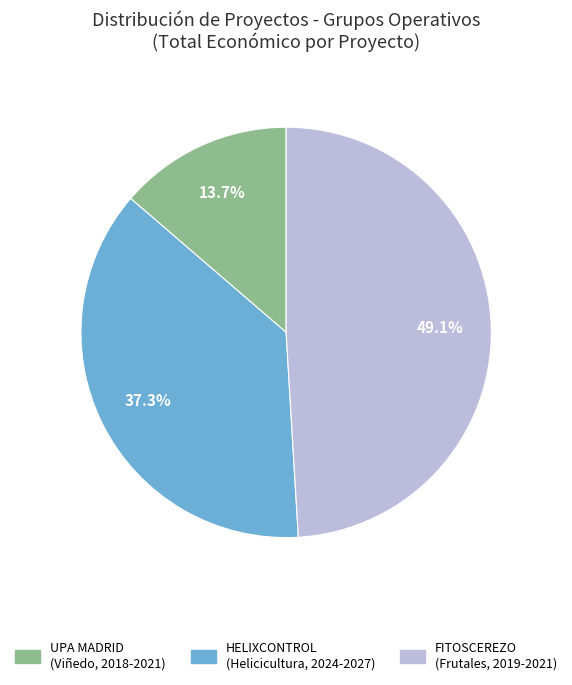

Is there any slice that represents more than half of the pie?

No